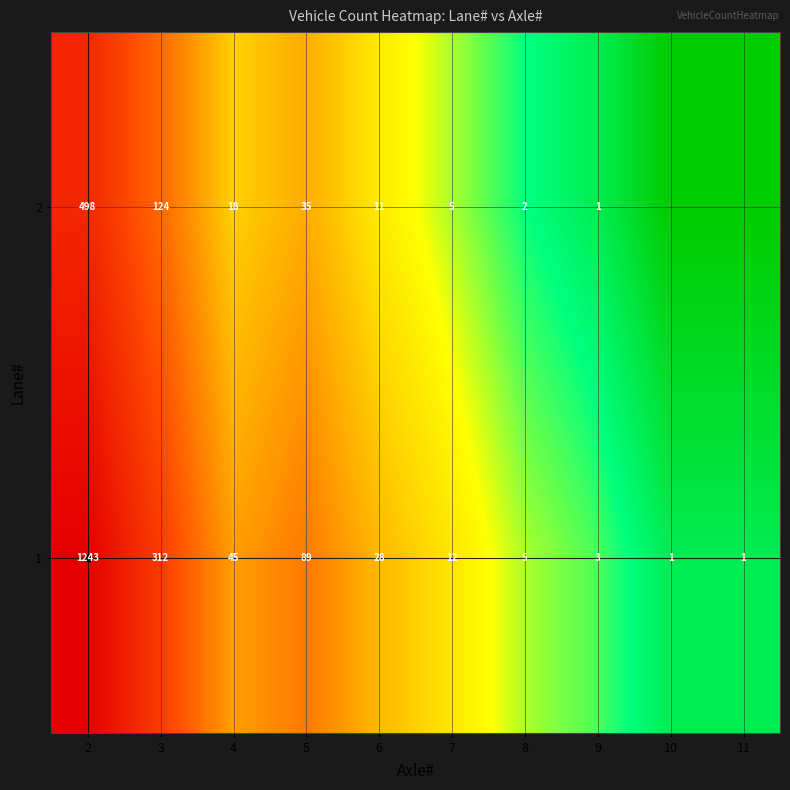

What is the difference between the highest and lowest values at 5?

54